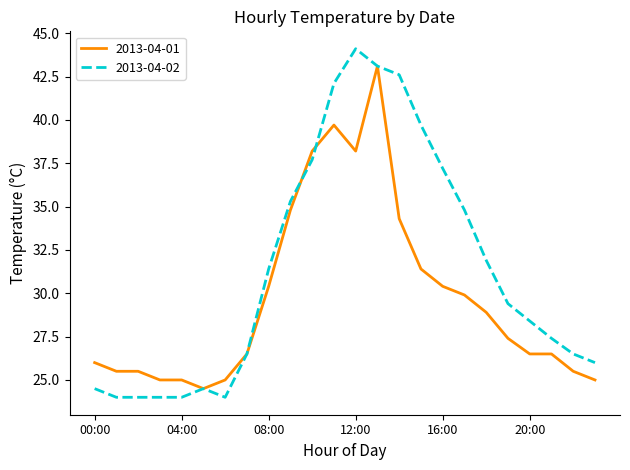

What is the maximum value shown in the chart?

44.1